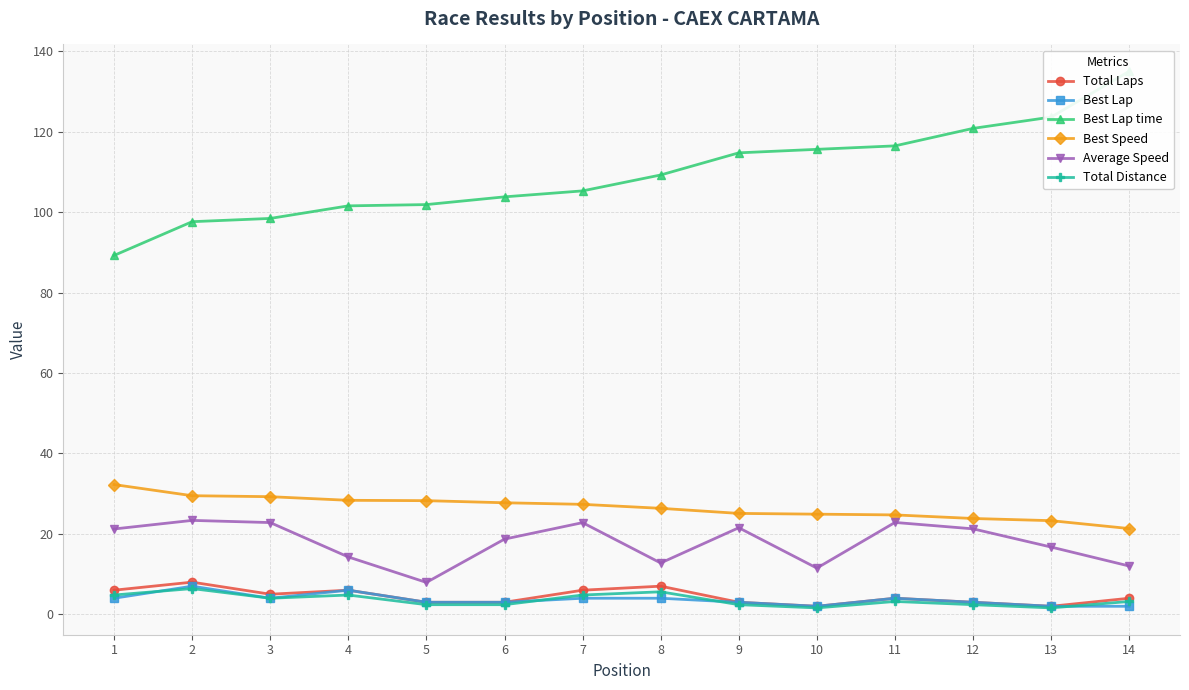

What is the sum of the Best Lap time values at 3 and 1?

187.7